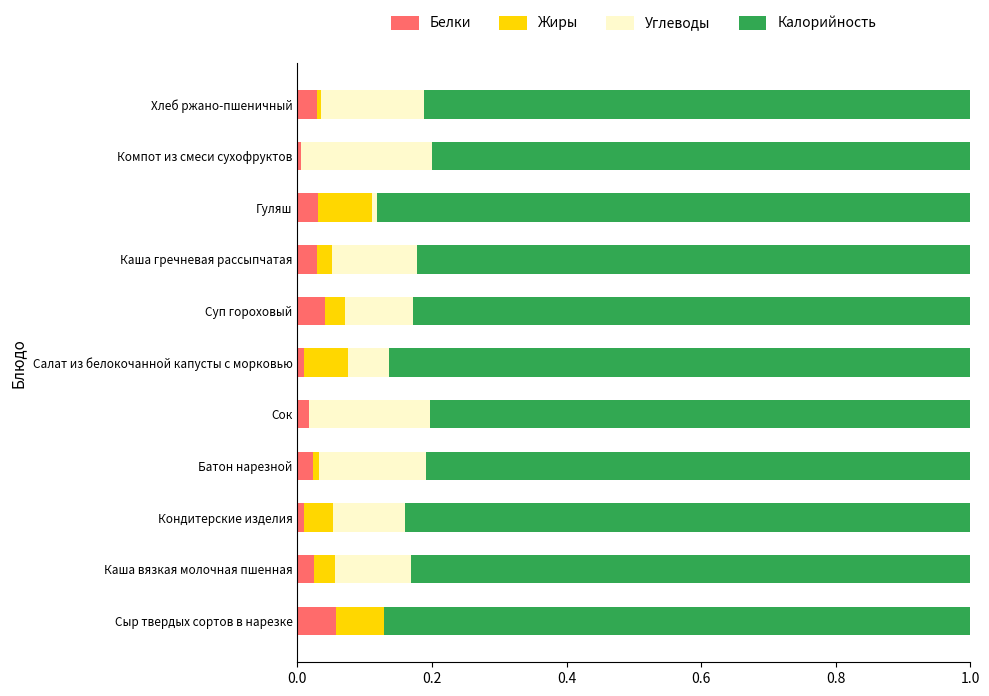

What is the total value across all series at Суп гороховый?

1.0